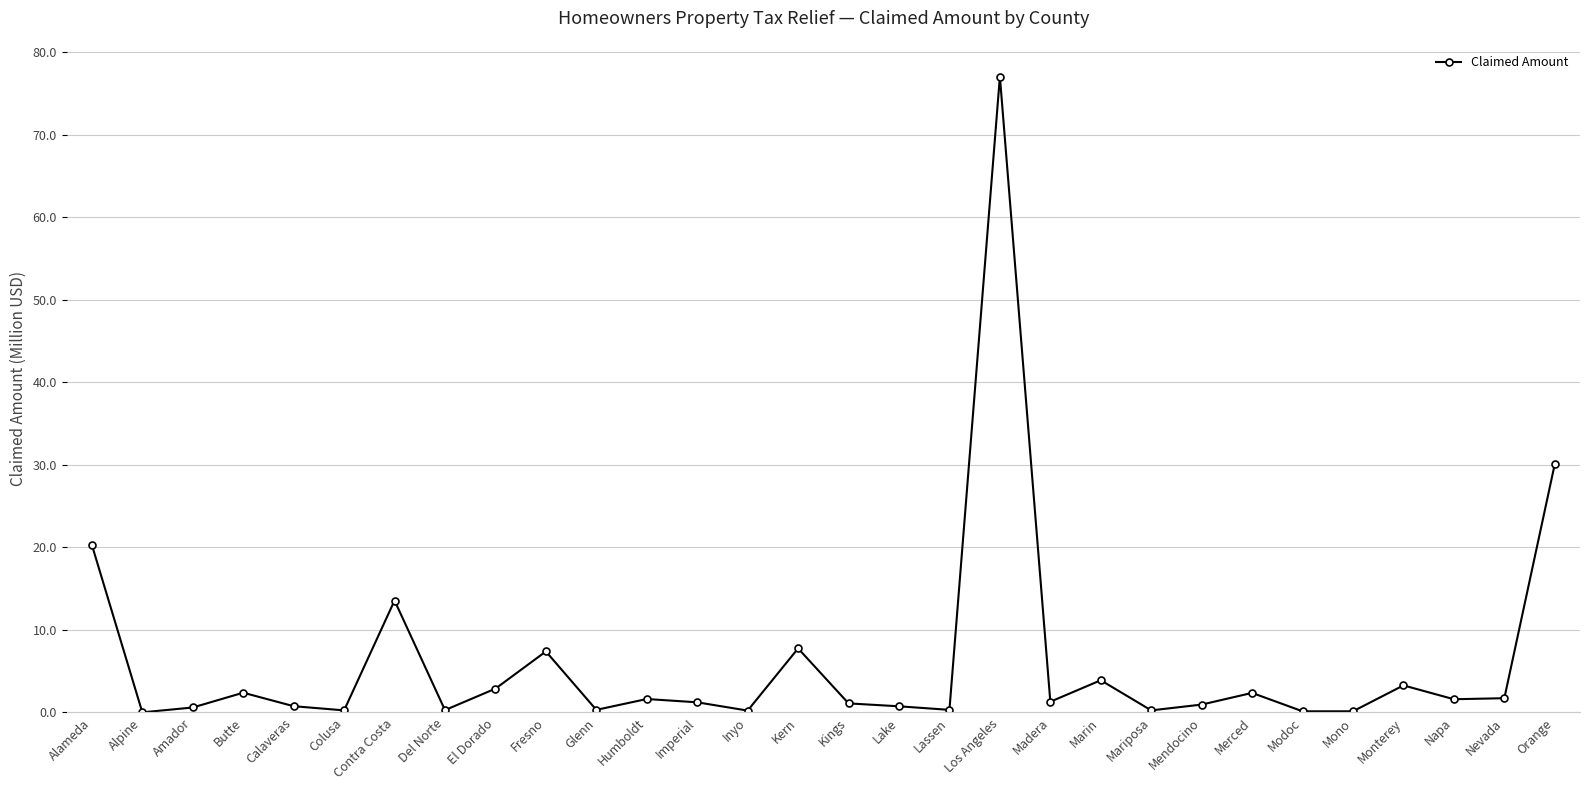

The value at Contra Costa is 13.6. True or false?

True